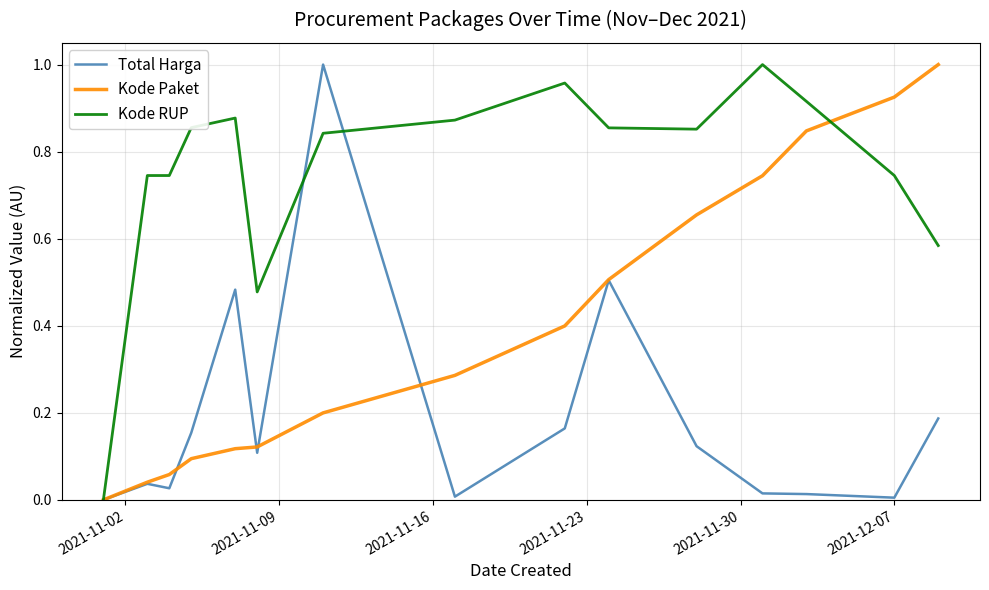

Which series ends up on top after the final intersection of Kode Paket and Kode RUP?

Kode Paket